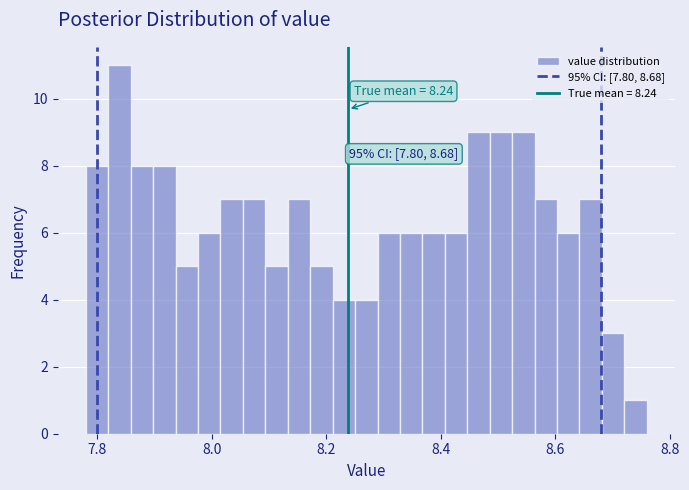

Around what value on the x-axis is the tallest bar? Give the approximate position of its centre, as read against the axis.

7.84